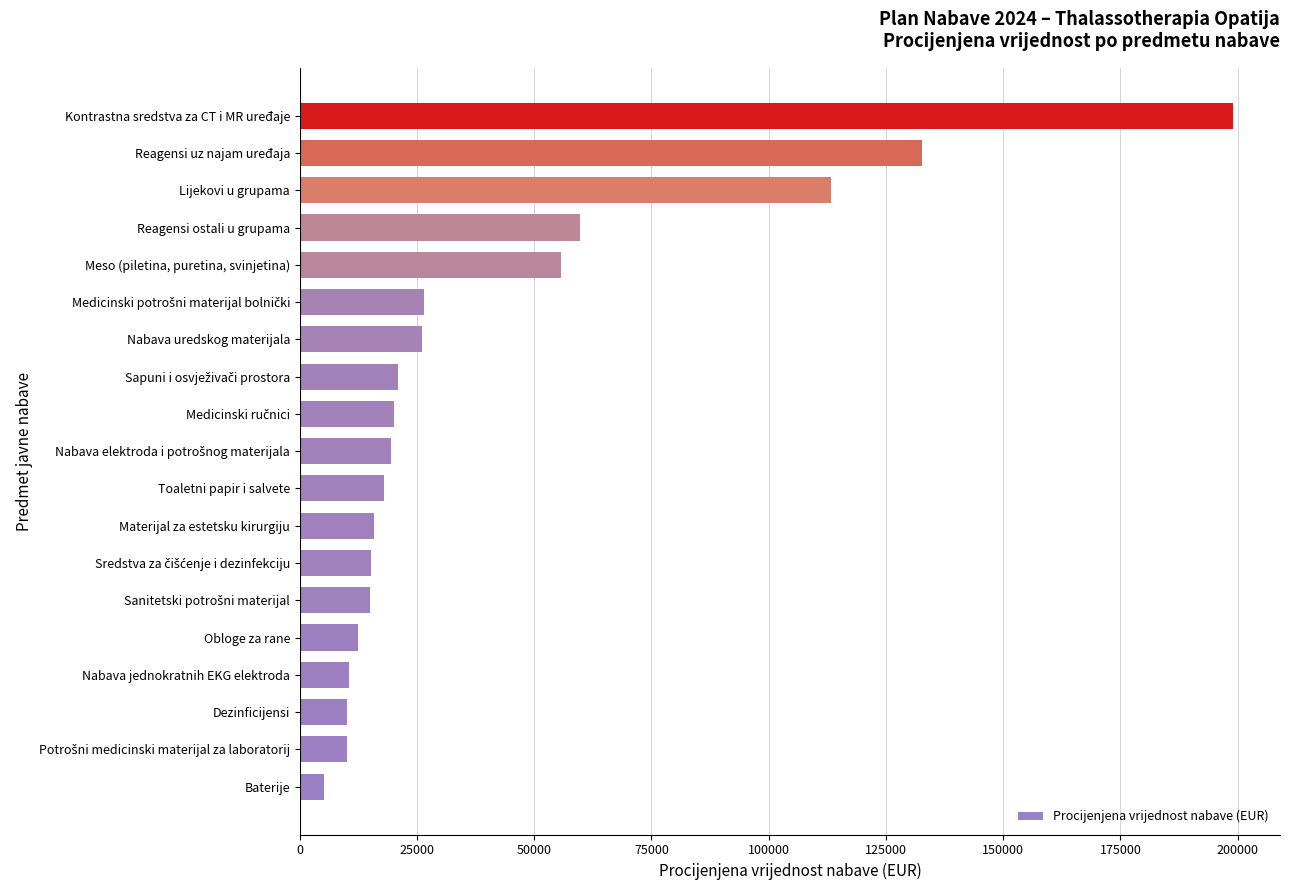

What is the change in value from Dezinficijensi to Lijekovi u grupama?

+103290